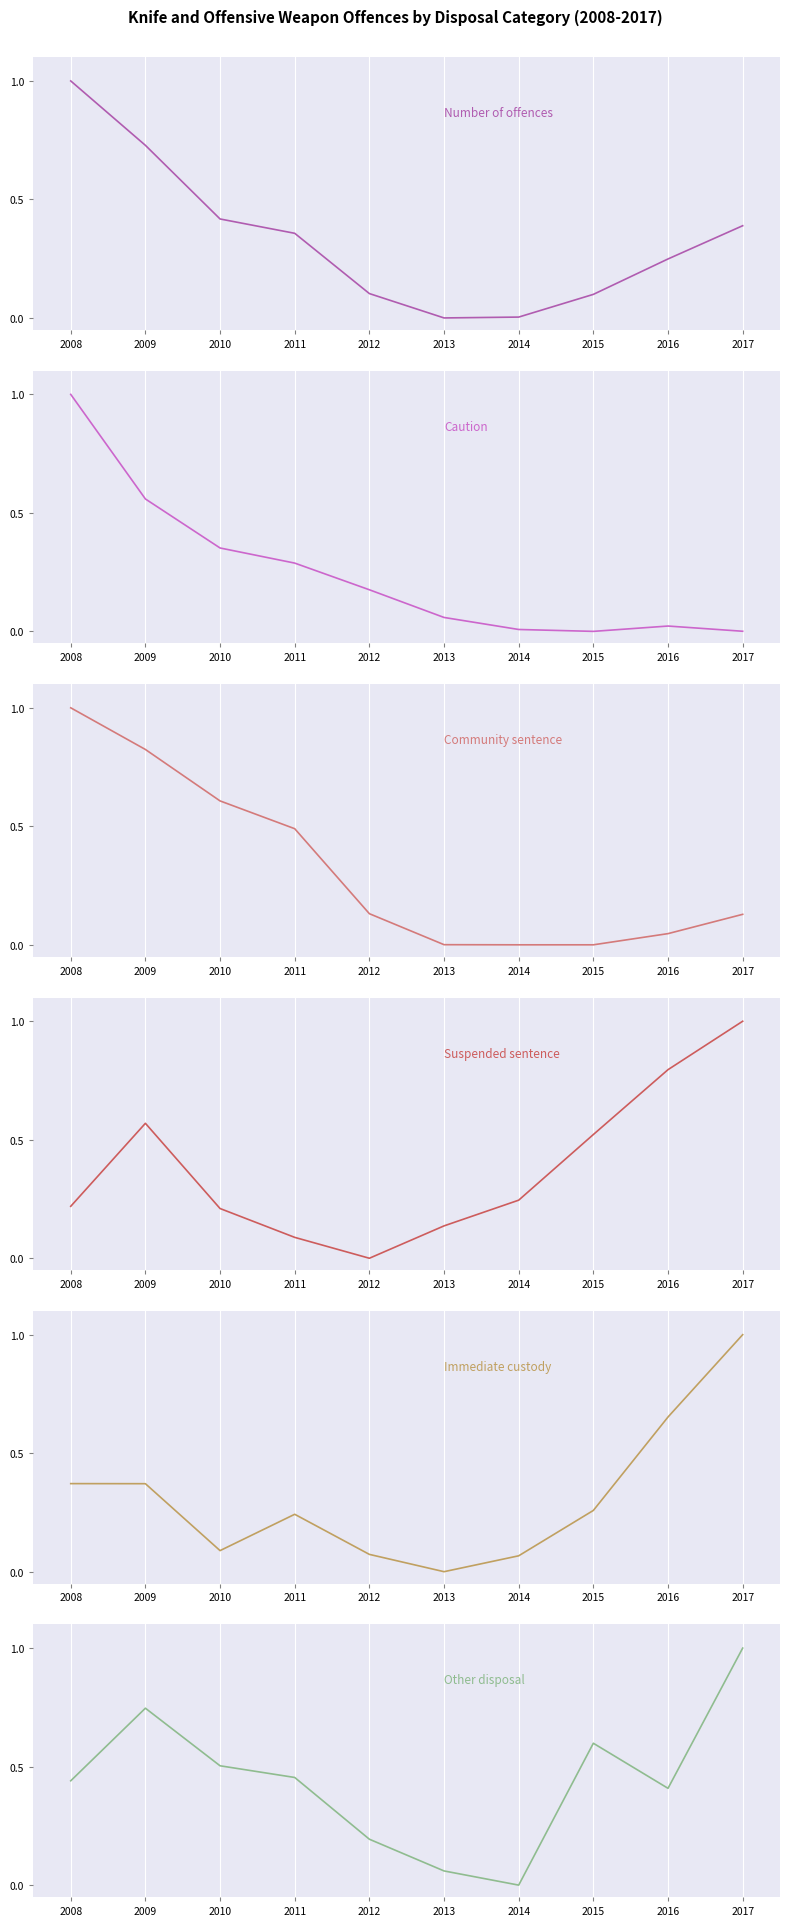

Where is the first local minimum for Immediate custody?

2010